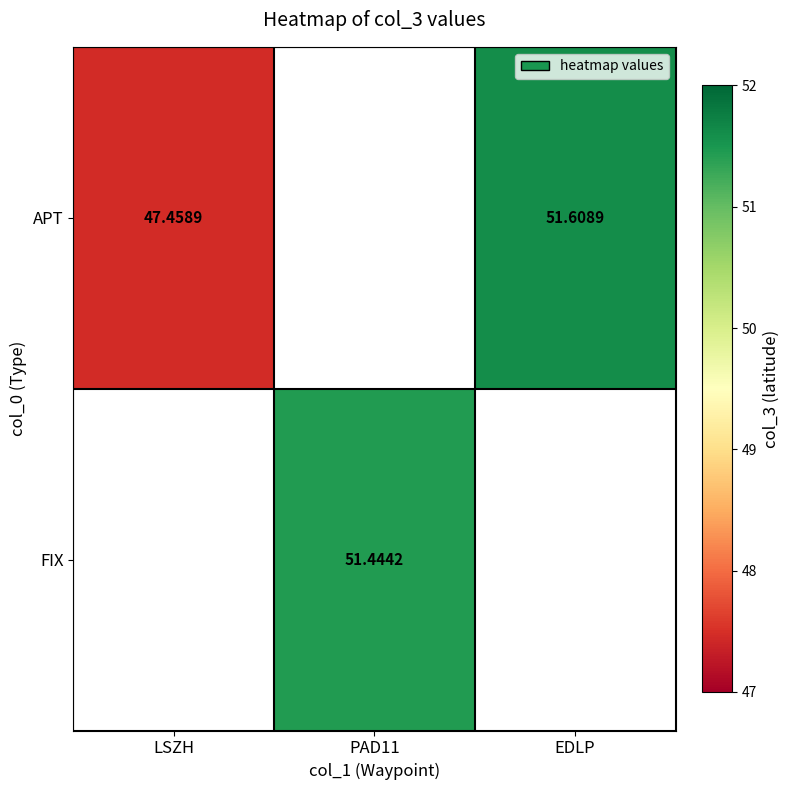

Which category has the highest value across all series?

EDLP